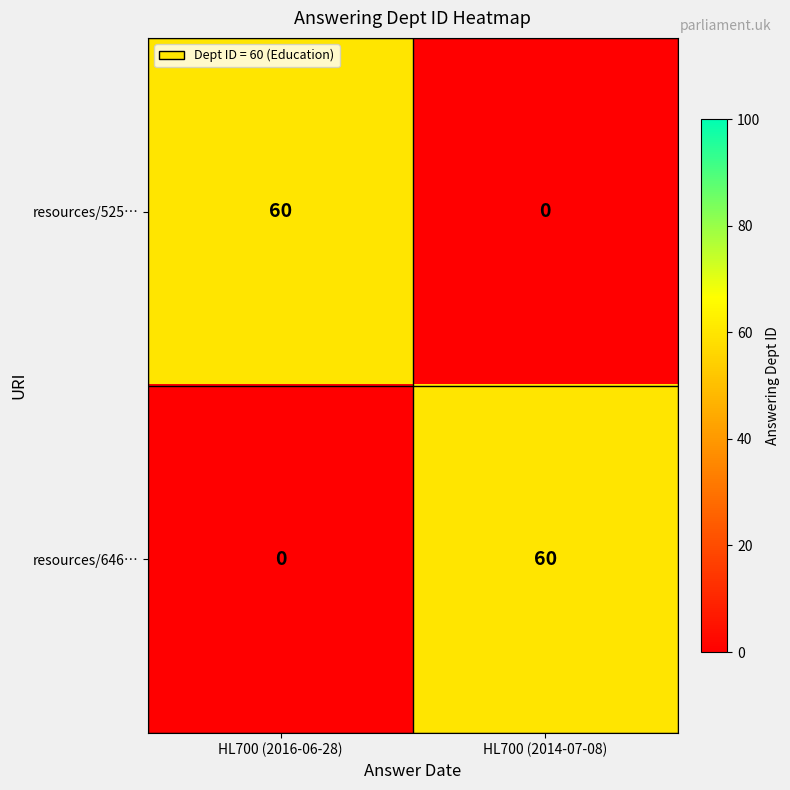

At how many categories does at least one series exceed 41?

2